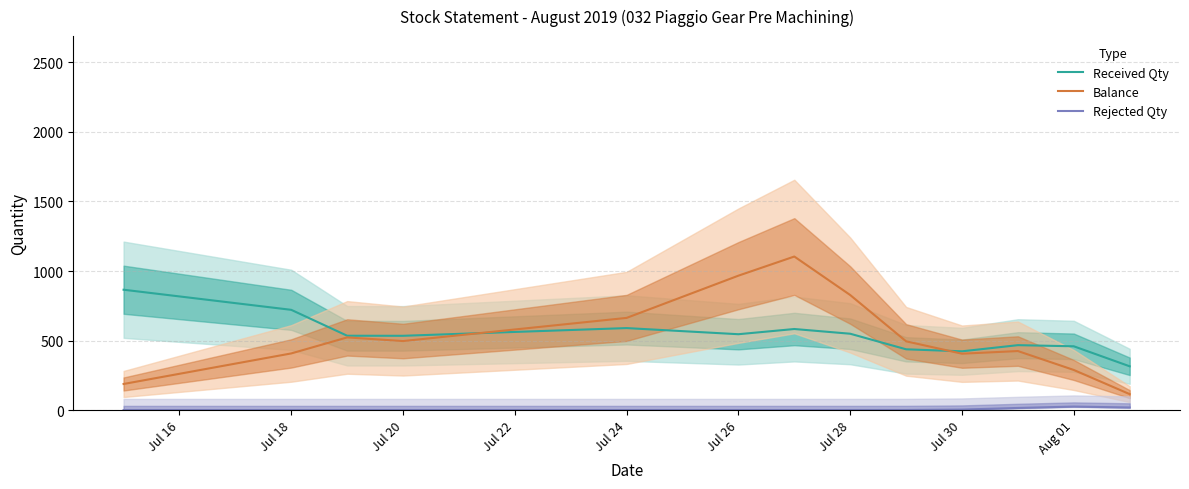

What is the approximate value of Balance at Jul 30?

405.2